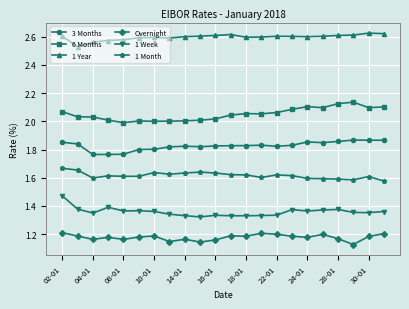

What is the sum of all 3 Months values?

40.2